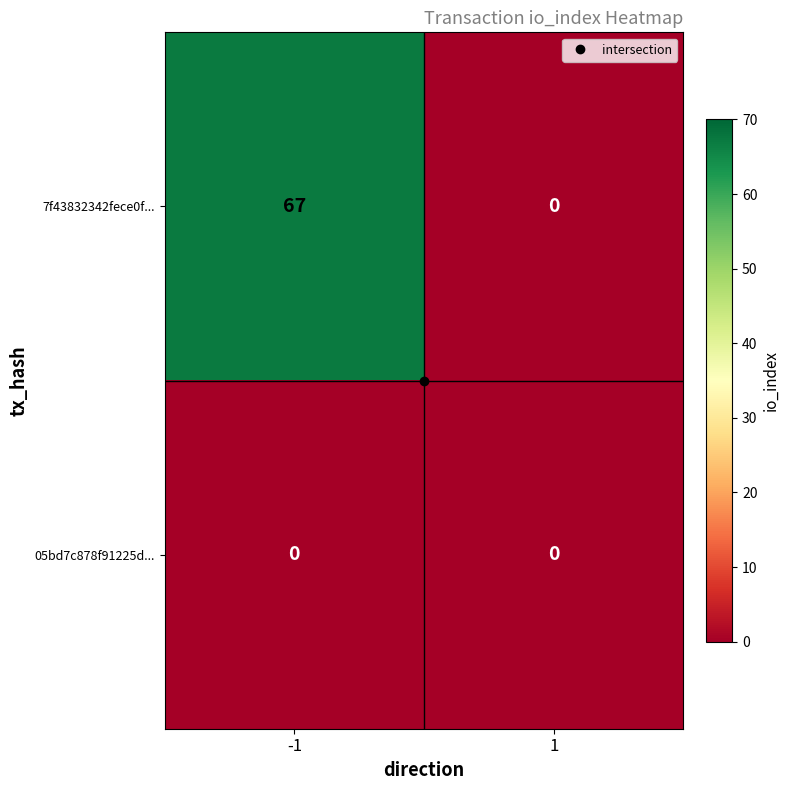

At how many categories does at least one series exceed 39?

1